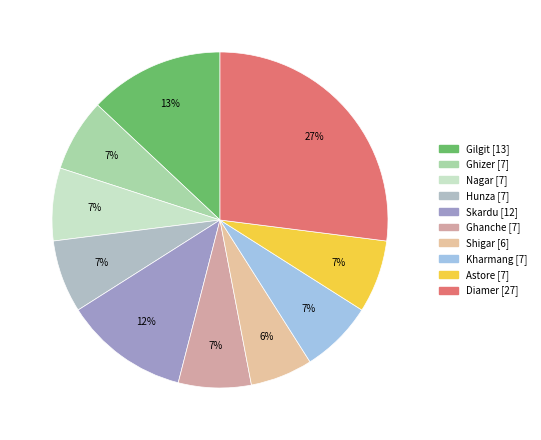

What is the ratio of the value at Nagar to the value at Diamer?

0.3